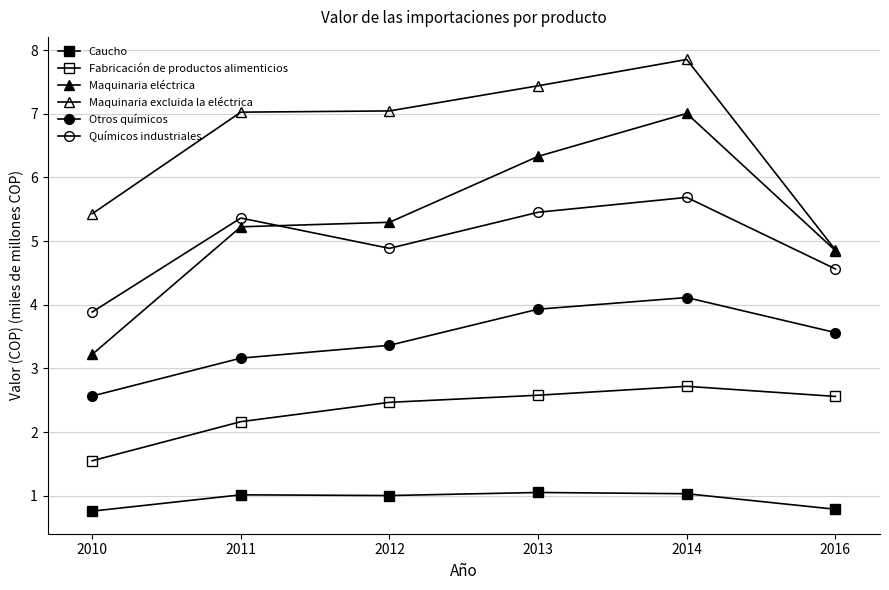

Which series changed the most between 2010 and 2011?

Maquinaria eléctrica